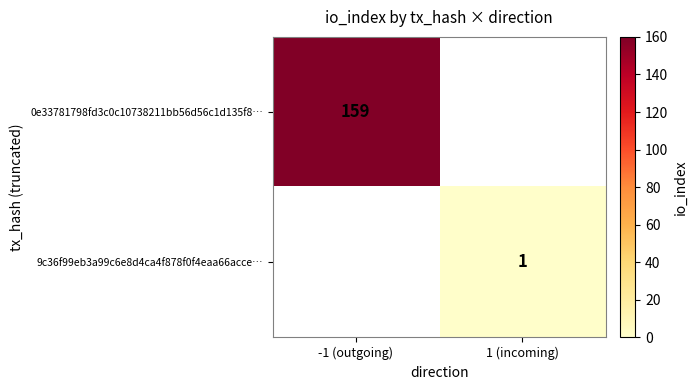

True or false: 0e33781798fd3c0c10738211bb56d56c1d135f8… has a value of 159 at -1 (outgoing).

True